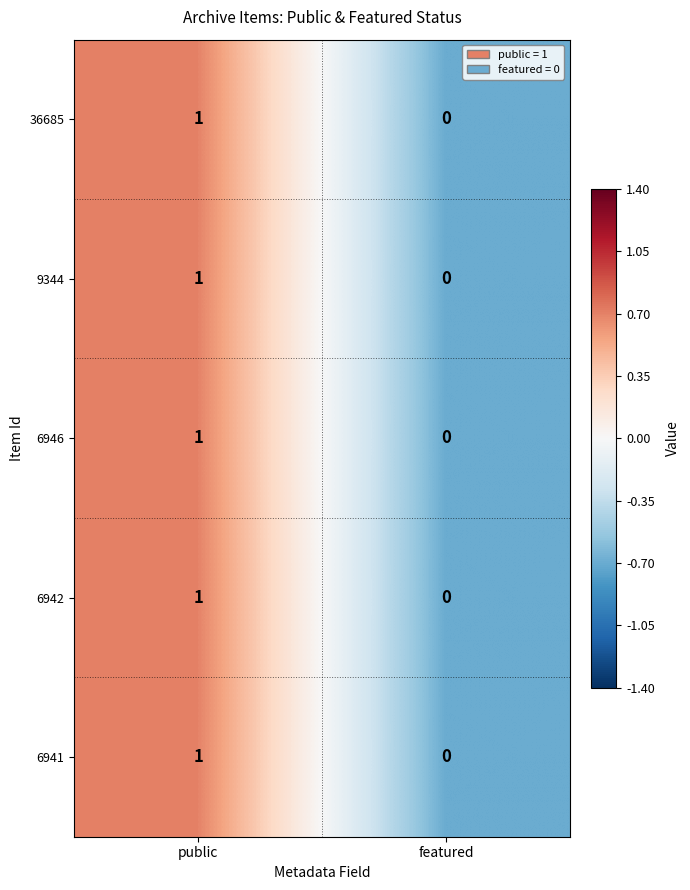

True or false: 9344 has a value of 2 at public.

False